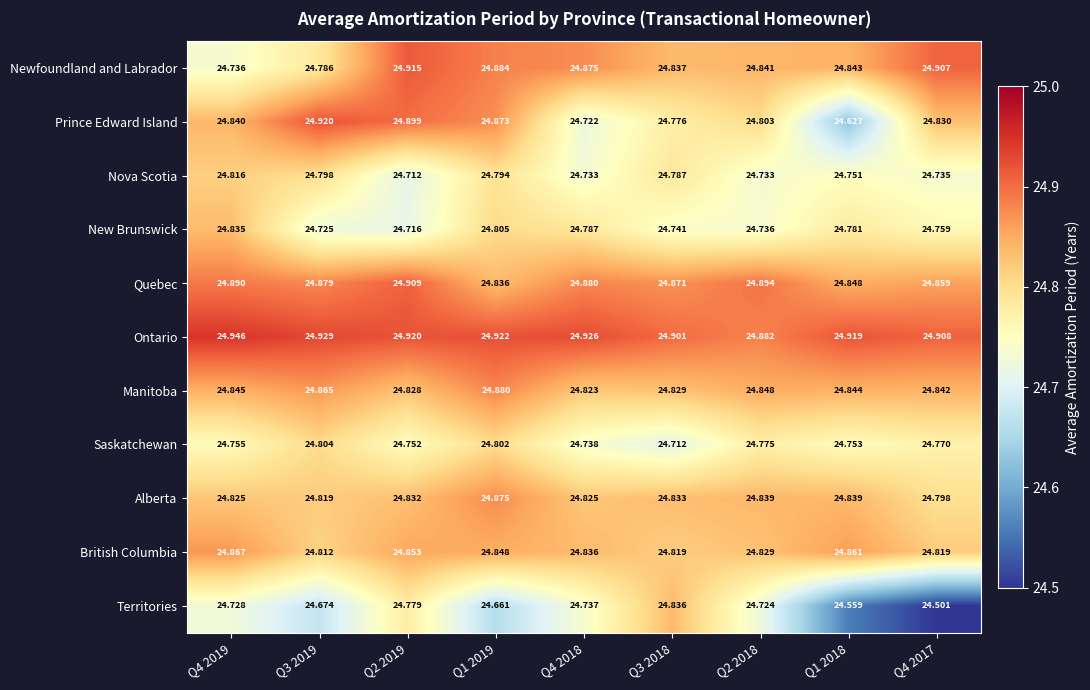

Rank the series by their maximum value, from highest to lowest.

Ontario, Prince Edward Island, Newfoundland and Labrador, Quebec, Manitoba, Alberta, British Columbia, Territories, New Brunswick, Nova Scotia, Saskatchewan